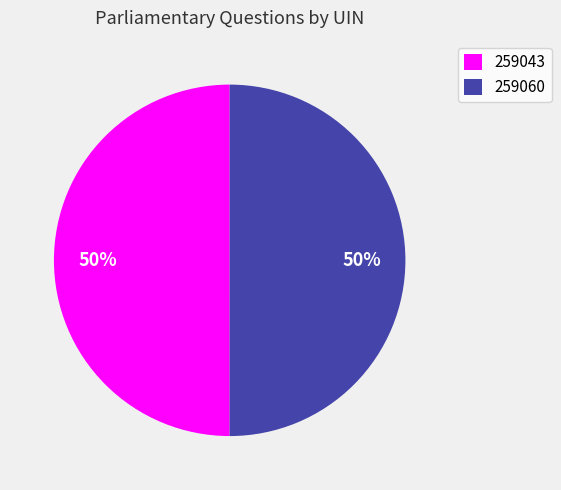

Is the sum of 259060 and 259043 greater than half?

Yes